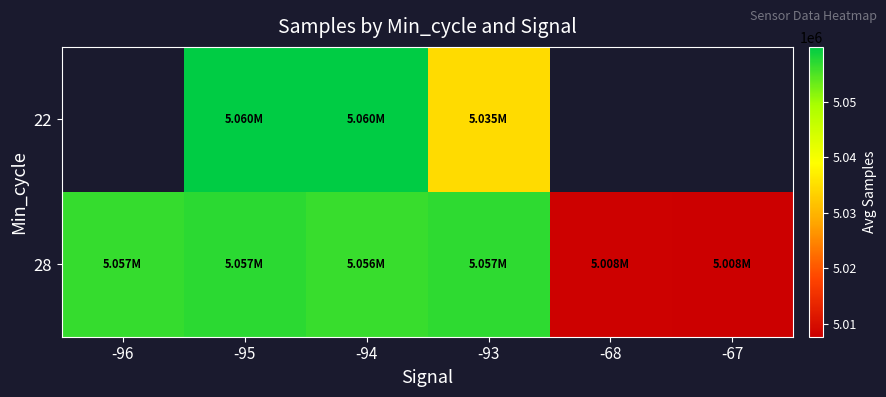

What is the greatest value displayed?

5059908.6